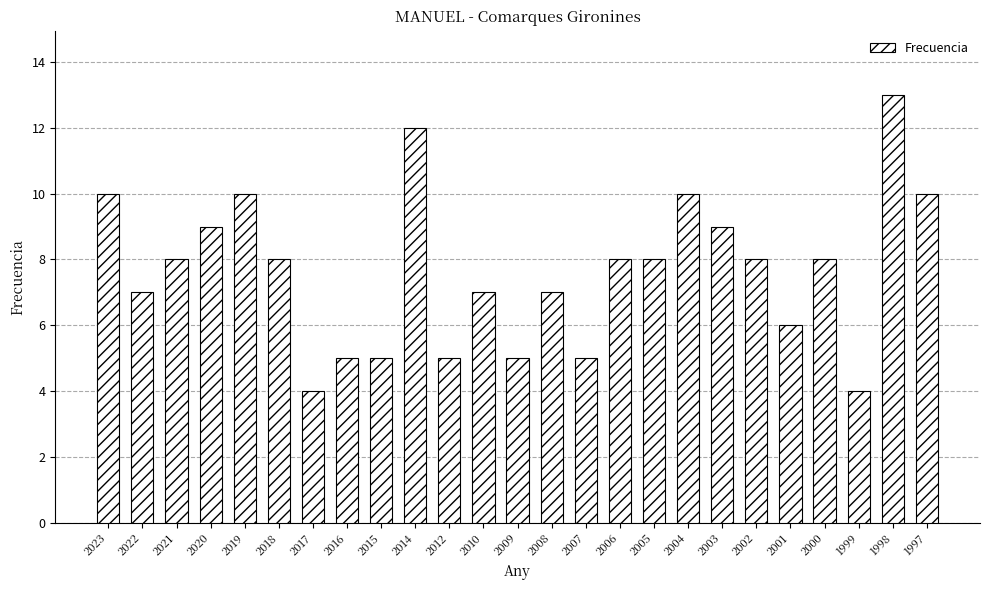

What is the minimum value shown in the chart?

4